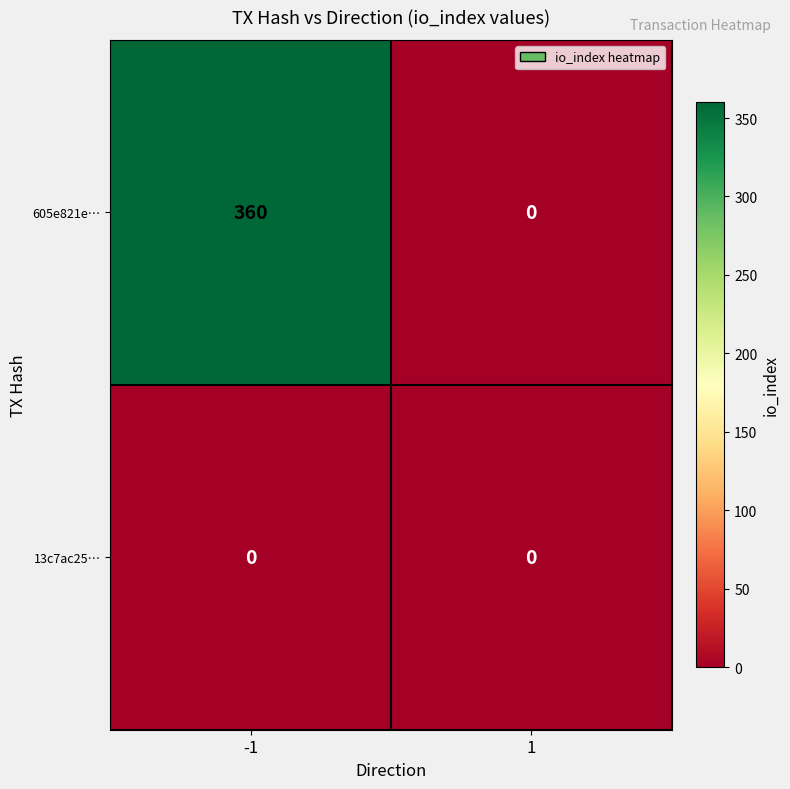

True or false: 605e821e… has a value of 360 at -1.

True